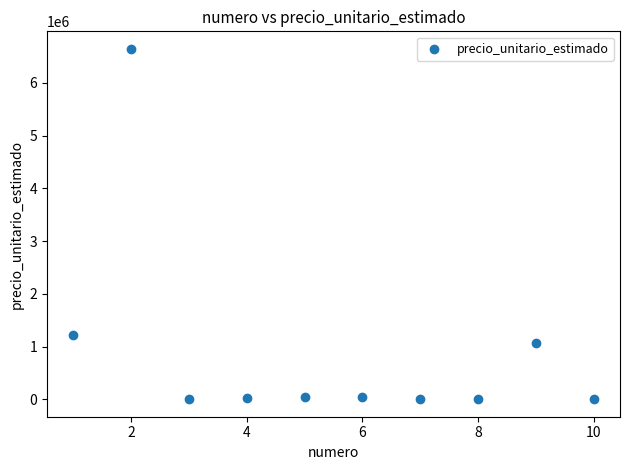

What Y value in the scatter plot is closest to 3324132?

1211670